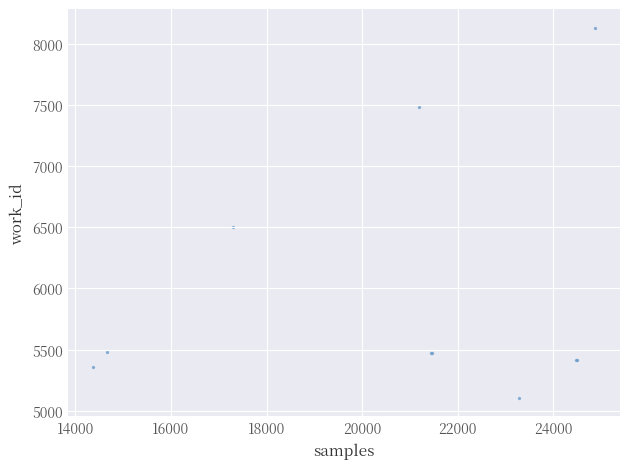

What Y value in the scatter plot is closest to 6619?

6499